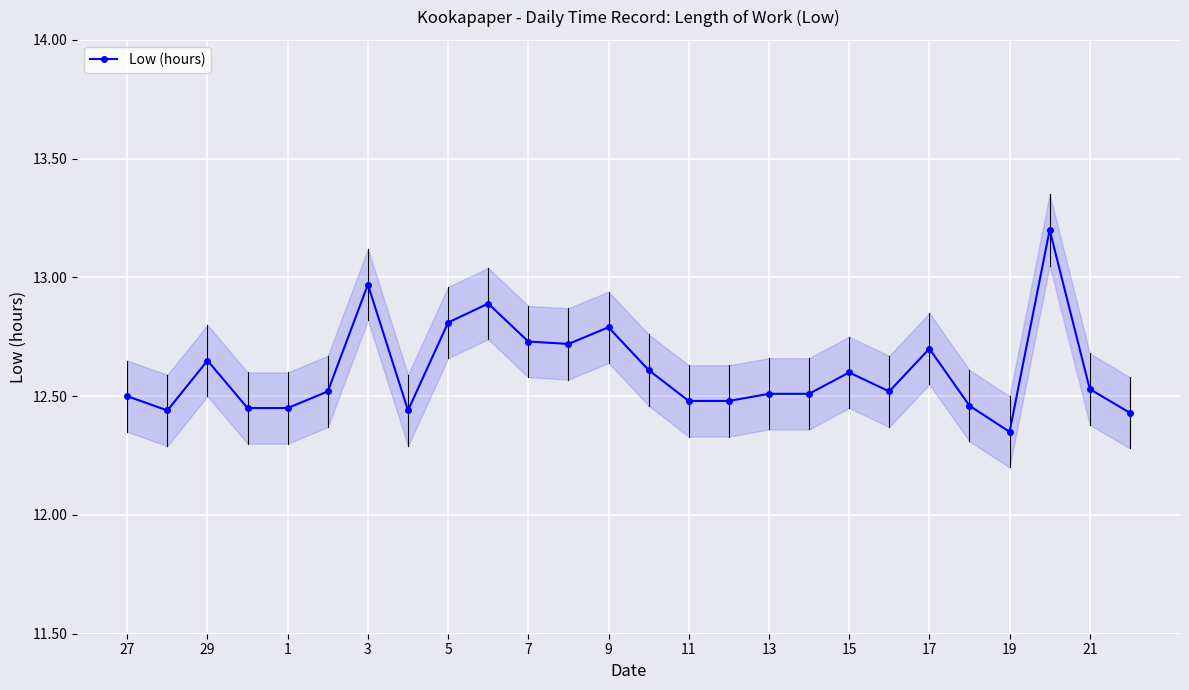

At which label is Low (hours) closest to 12?

19